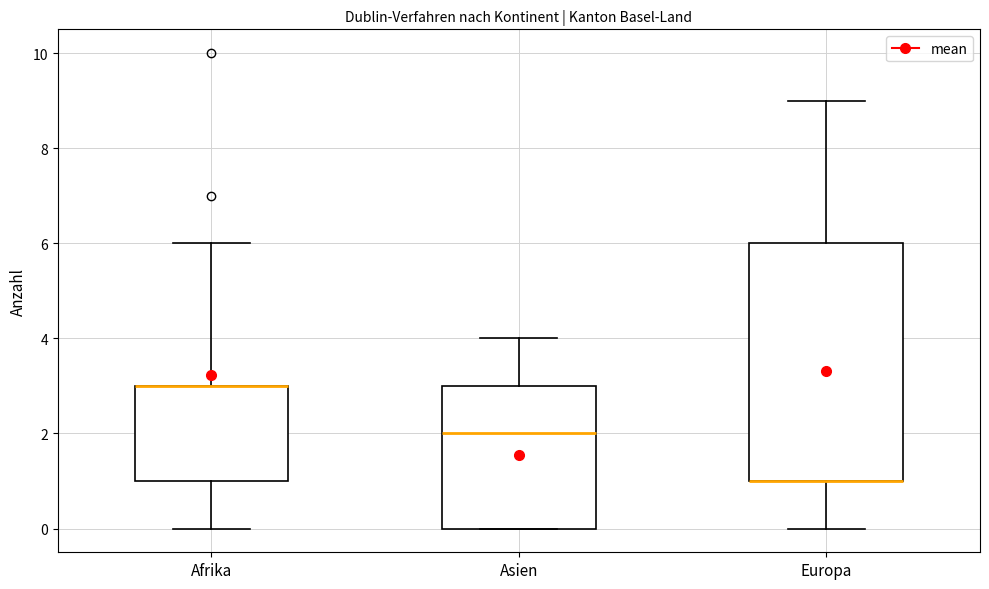

Reading left to right, transcribe this box plot: for each box, give where its median line is, the range the box spans, and where its two whiskers end, as read against the y-axis. The values are not printed on the chart, so give them approximately, as read against the axis.

Afrika: median 3 (drawn on the box's upper edge), box 1 to 3, whiskers 0 to 6
Asien: median 2, box 0 to 3, whiskers 0 to 4
Europa: median 1 (drawn on the box's lower edge), box 1 to 6, whiskers 0 to 9